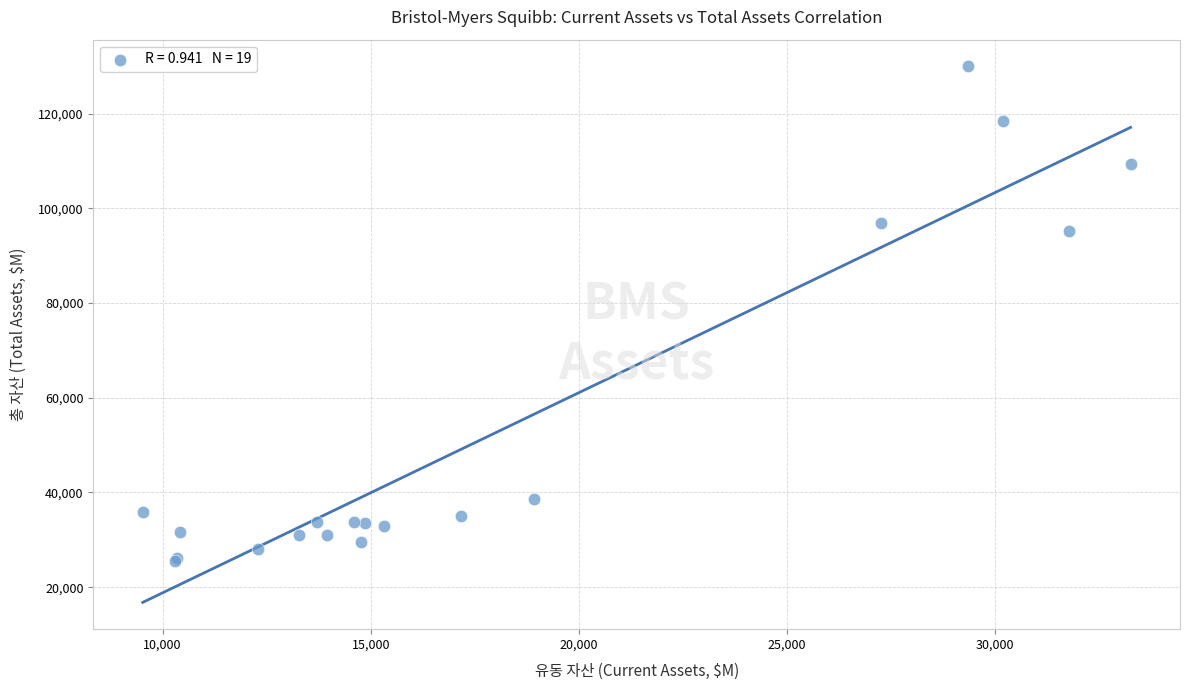

What Y value in the scatter plot is closest to 77759?

95159